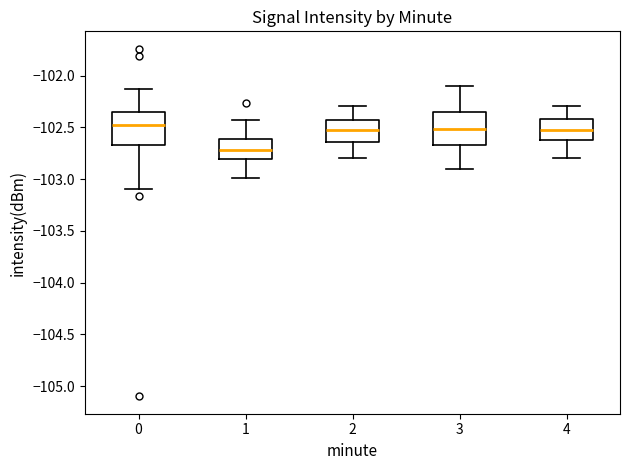

Where does the lower whisker of the box at x = 4 end on the y-axis? The values are not printed on the chart, so give them approximately, as read against the axis.

-102.80